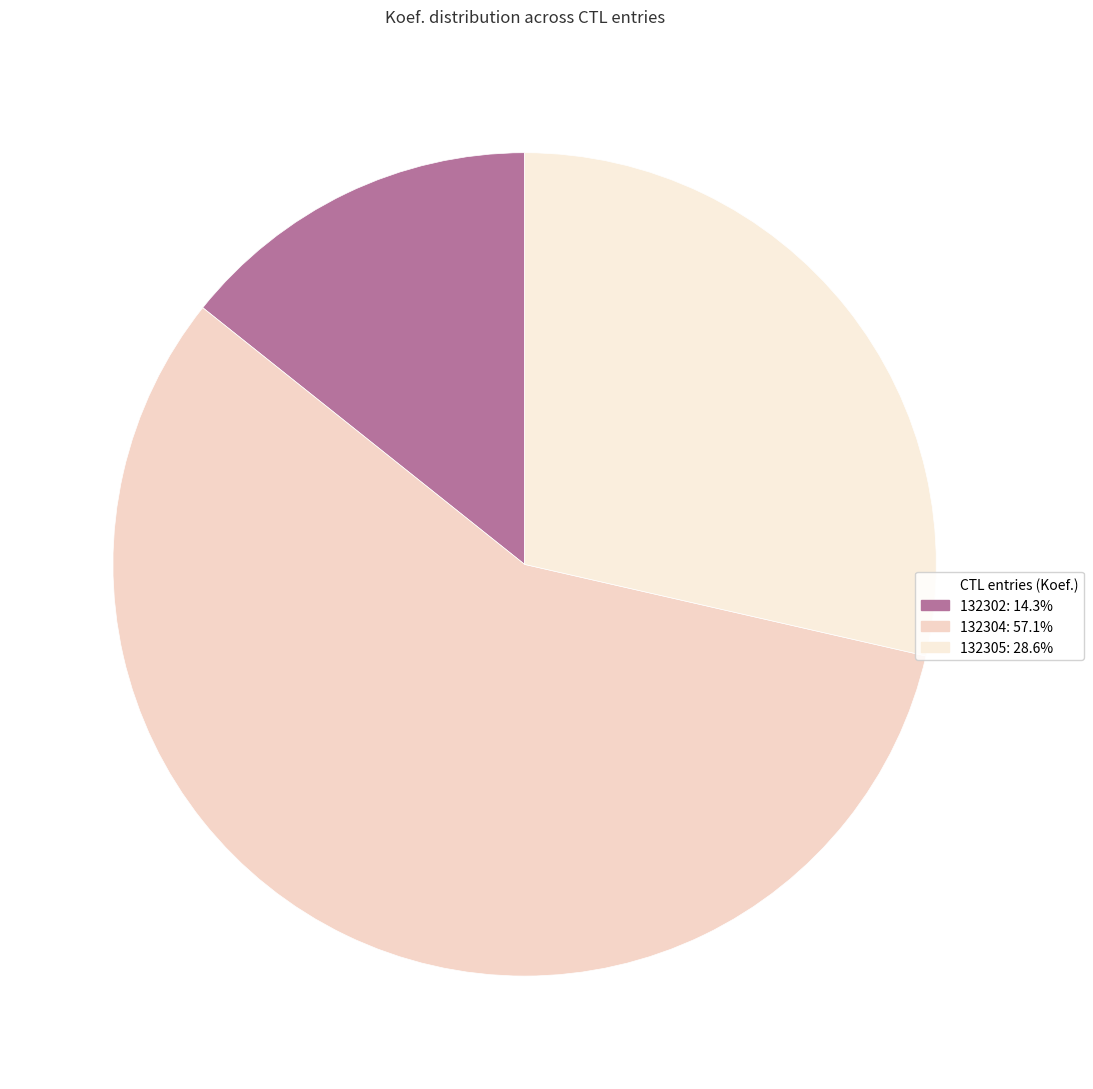

Which category accounts for the majority?

132304